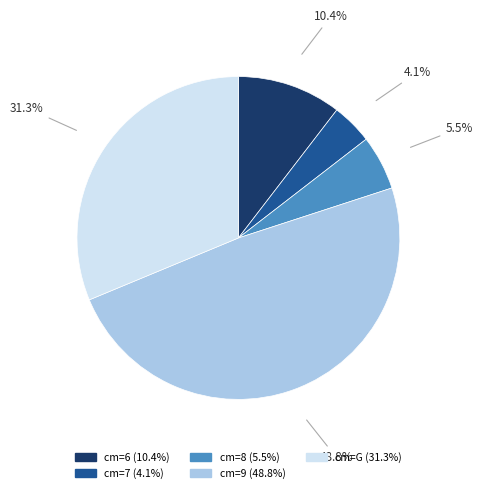

Does any single category account for the majority?

No